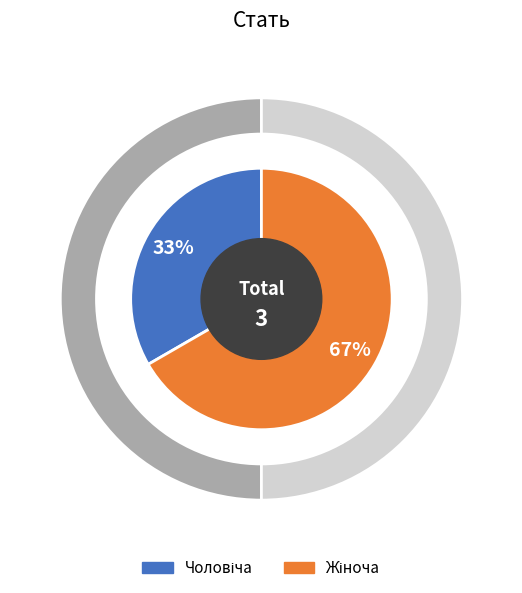

To the nearest percent, what percentage of the pie is Жіноча?

67%